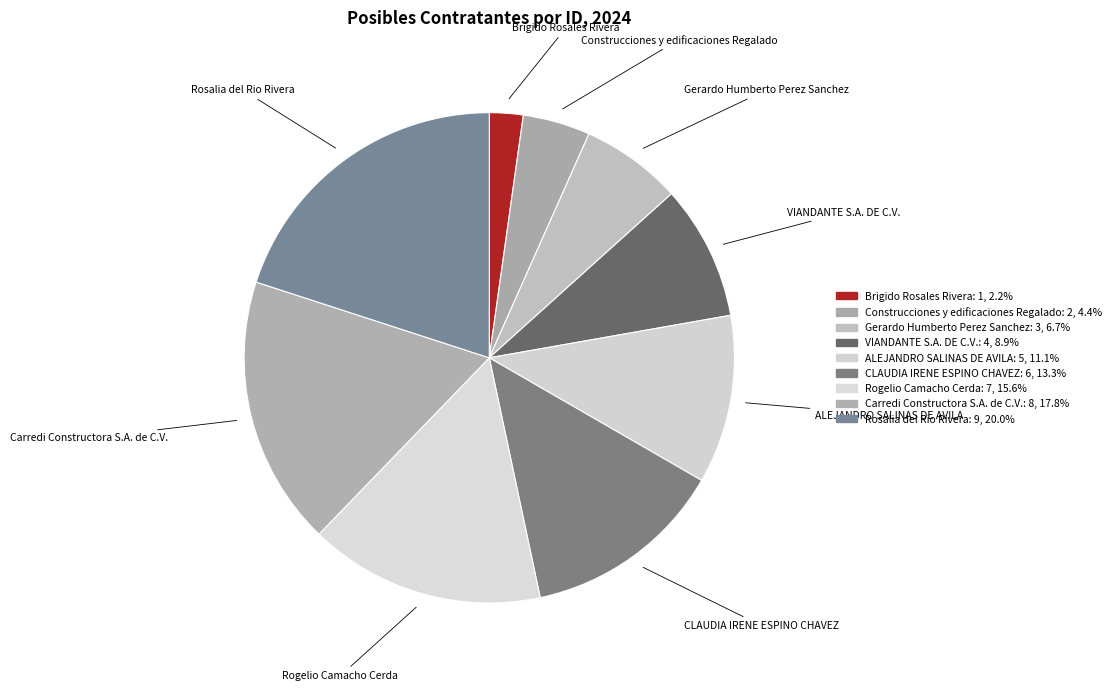

Is it true that Construcciones y edificaciones Regalado is 15% of the pie?

False